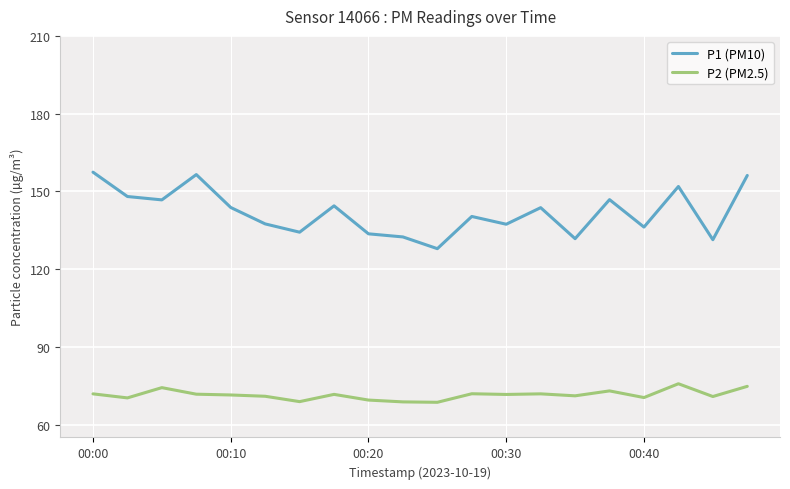

What is the highest value of the P2 (PM2.5) series?

75.7